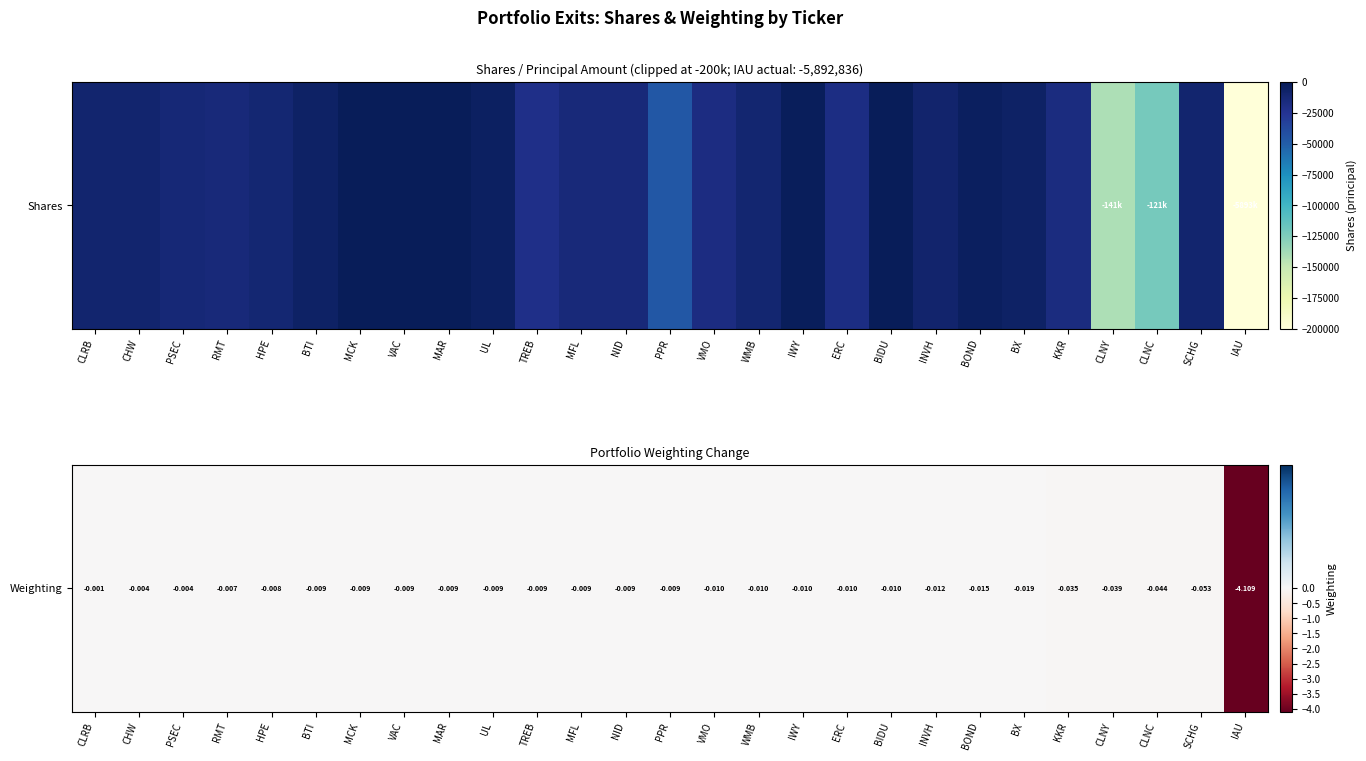

Reading left to right, what are all the values shown in this chart?

-0.0	-0.0	-0.0	-0.0	-0.0	-0.0	-0.0	-0.0	-0.0	-0.0	-0.0	-0.0	-0.0	-0.0	-0.0	-0.0	-0.0	-0.0	-0.0	-0.0	-0.0	-0.0	-0.0	-0.0	-0.0	-0.1	-4.1